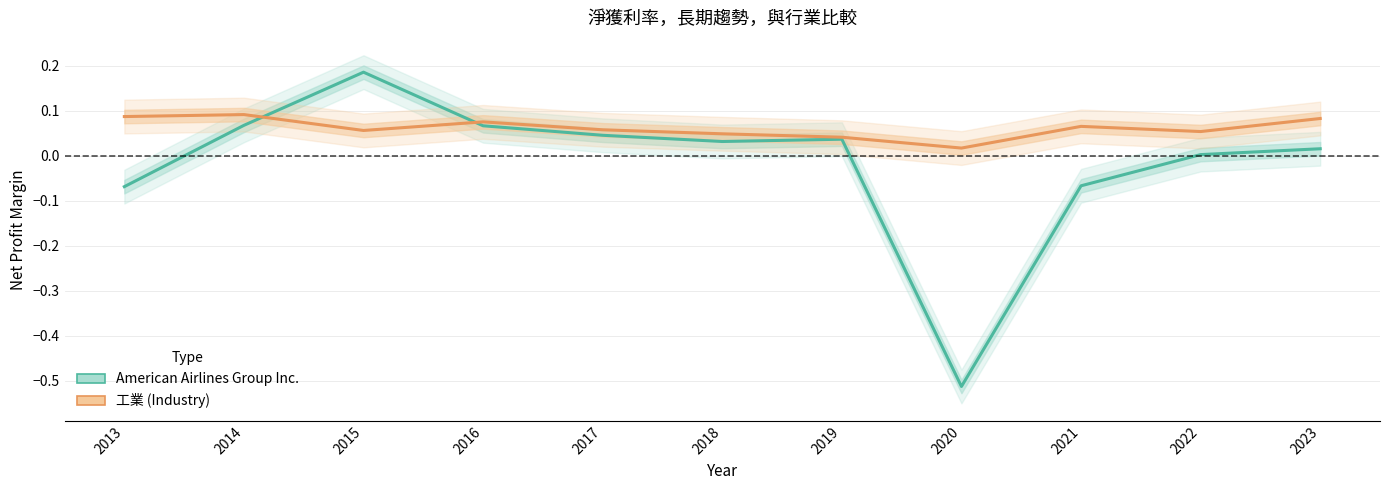

Where is the first local minimum for American Airlines Group Inc.?

2018